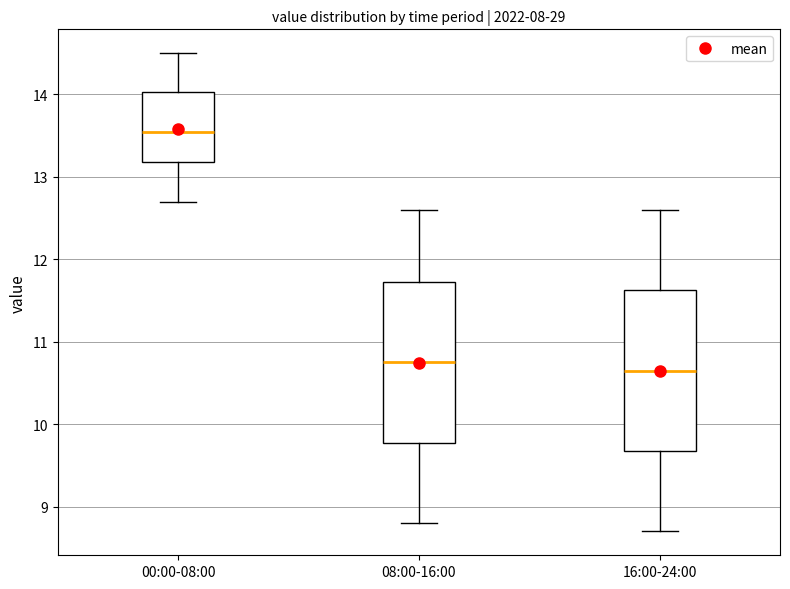

Where does the lower whisker of the box for 00:00-08:00 end on the y-axis? The values are not printed on the chart, so give them approximately, as read against the axis.

12.7